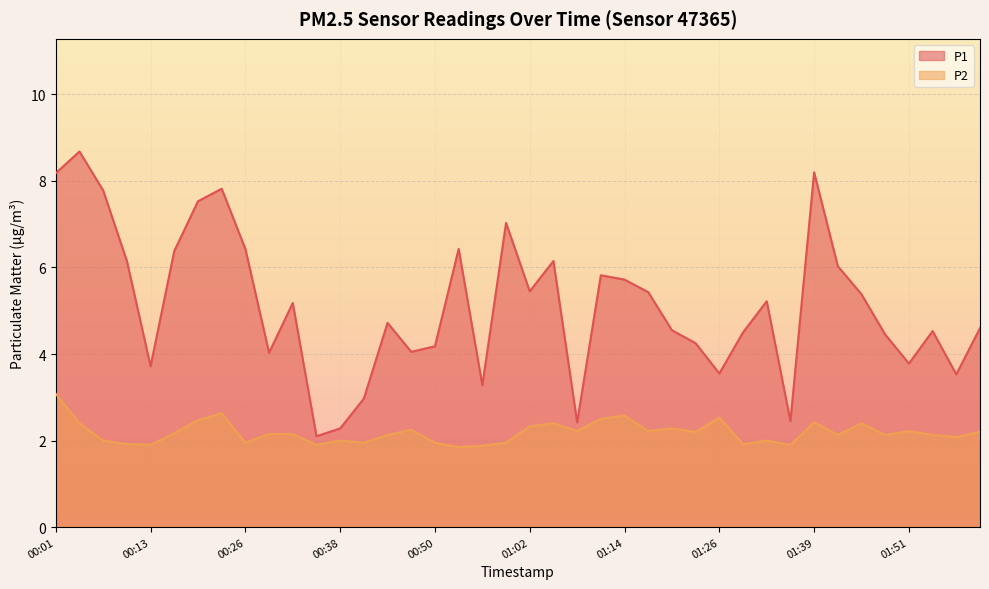

How many lines are shown in the chart?

2